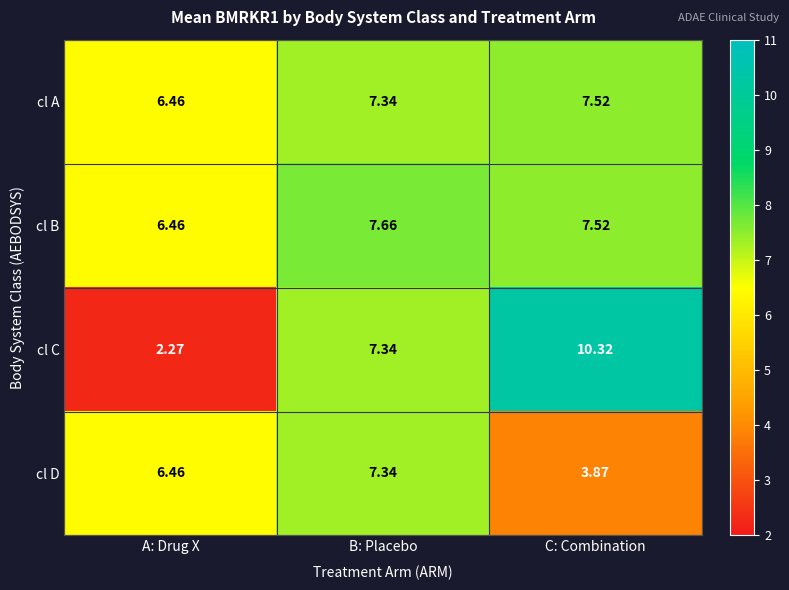

At which category does the chart reach its minimum across all series?

A: Drug X